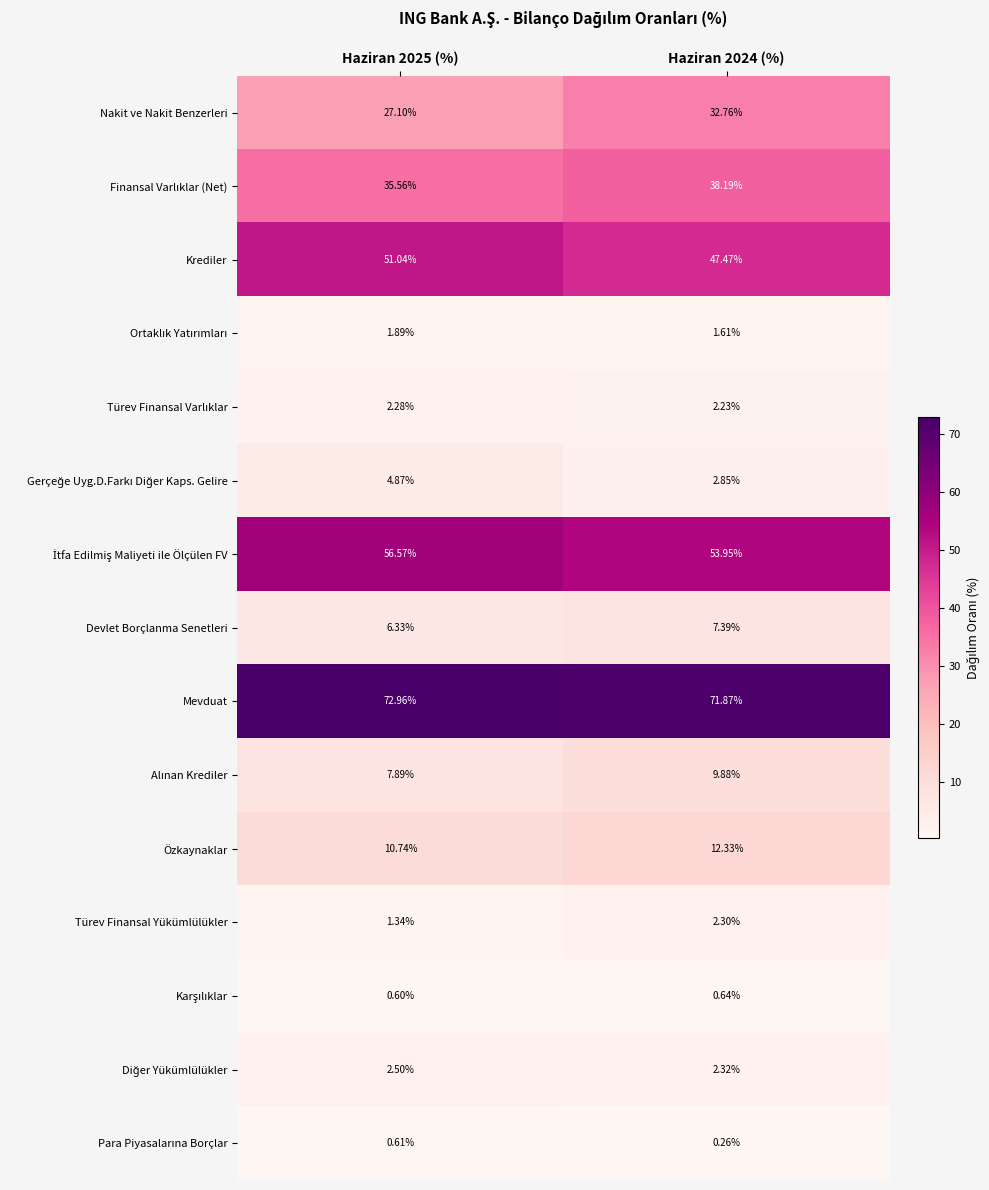

Which series has the largest range (max minus min)?

Nakit ve Nakit Benzerleri